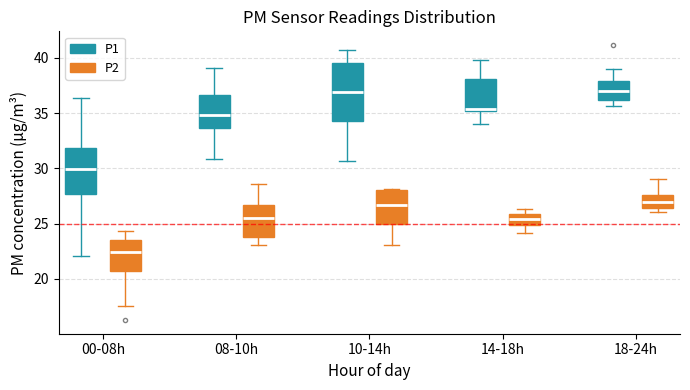

Reading left to right, transcribe this box plot: for each box, give where its median line is, the range the box spans, and where its two whiskers end, as read against the y-axis. The values are not printed on the chart, so give them approximately, as read against the axis.

00-08h (P1): median 30.0, box 27.5 to 32.0, whiskers 22.0 to 36.5
00-08h (P2): median 22.5, box 20.5 to 23.5, whiskers 17.5 to 24.5
08-10h (P1): median 35.0, box 33.5 to 36.5, whiskers 31.0 to 39.0
08-10h (P2): median 25.5, box 23.5 to 26.5, whiskers 23.0 to 28.5
10-14h (P1): median 37.0, box 34.0 to 39.5, whiskers 30.5 to 40.5
10-14h (P2): median 26.5, box 25.0 to 28.0, whiskers 23.0 to 28.0
14-18h (P1): median 35.5, box 35.0 to 38.0, whiskers 34.0 to 40.0
14-18h (P2): median 25.5, box 25.0 to 26.0, whiskers 24.0 to 26.5
18-24h (P1): median 37.0, box 36.0 to 38.0, whiskers 35.5 to 39.0
18-24h (P2): median 27.0, box 26.5 to 27.5, whiskers 26.0 to 29.0